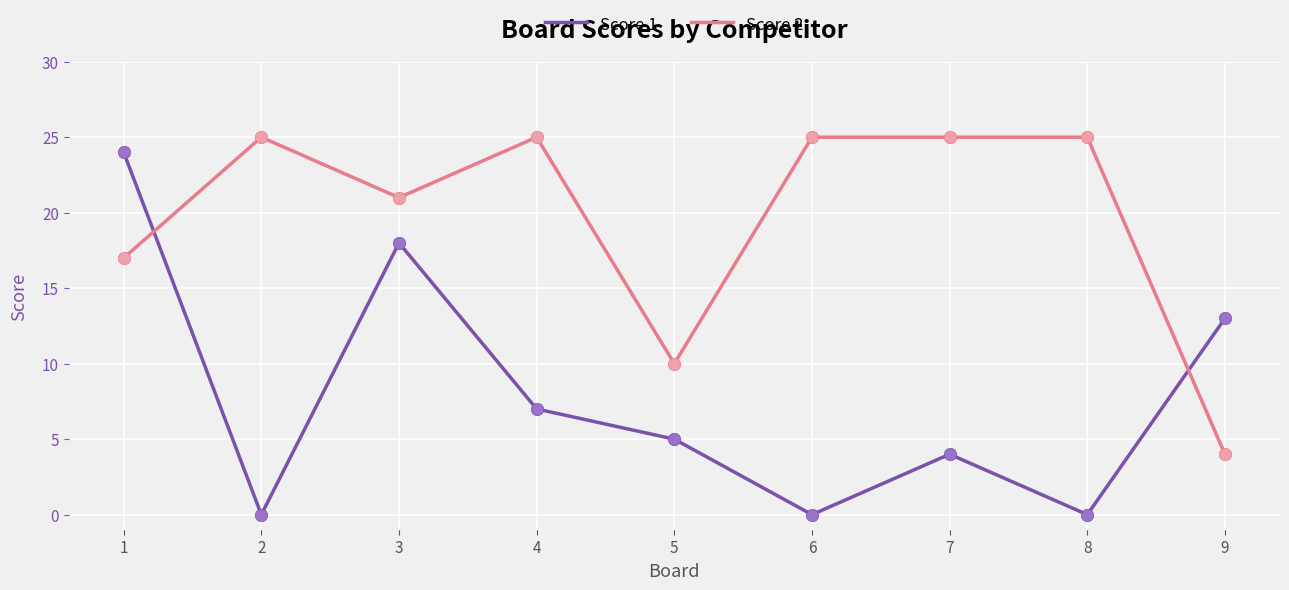

What is the total value across all series at 1?

41